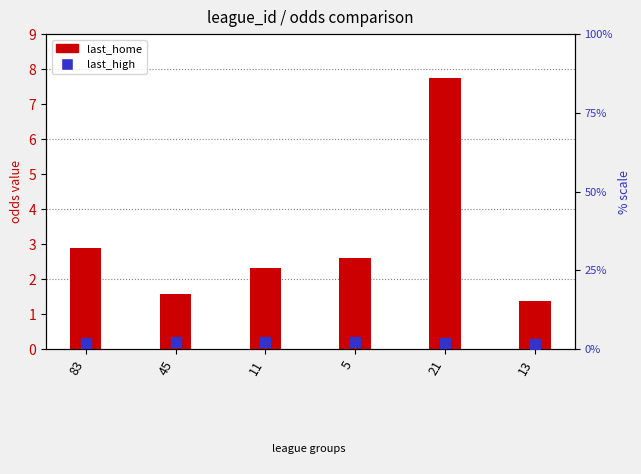

At which category is the sum across all series the highest?

21